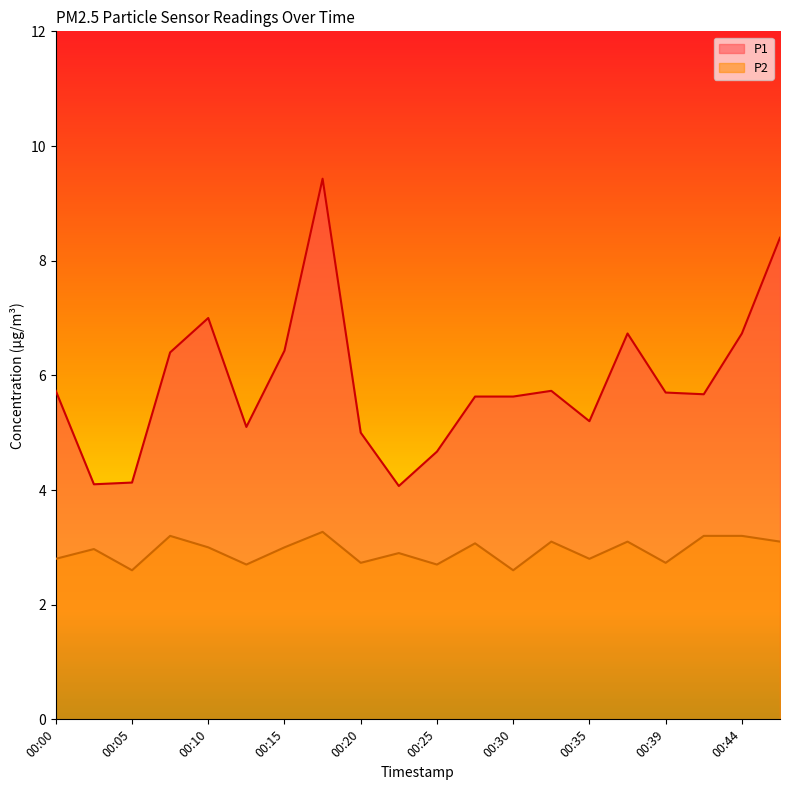

Which category has the lowest value across all series?

00:05